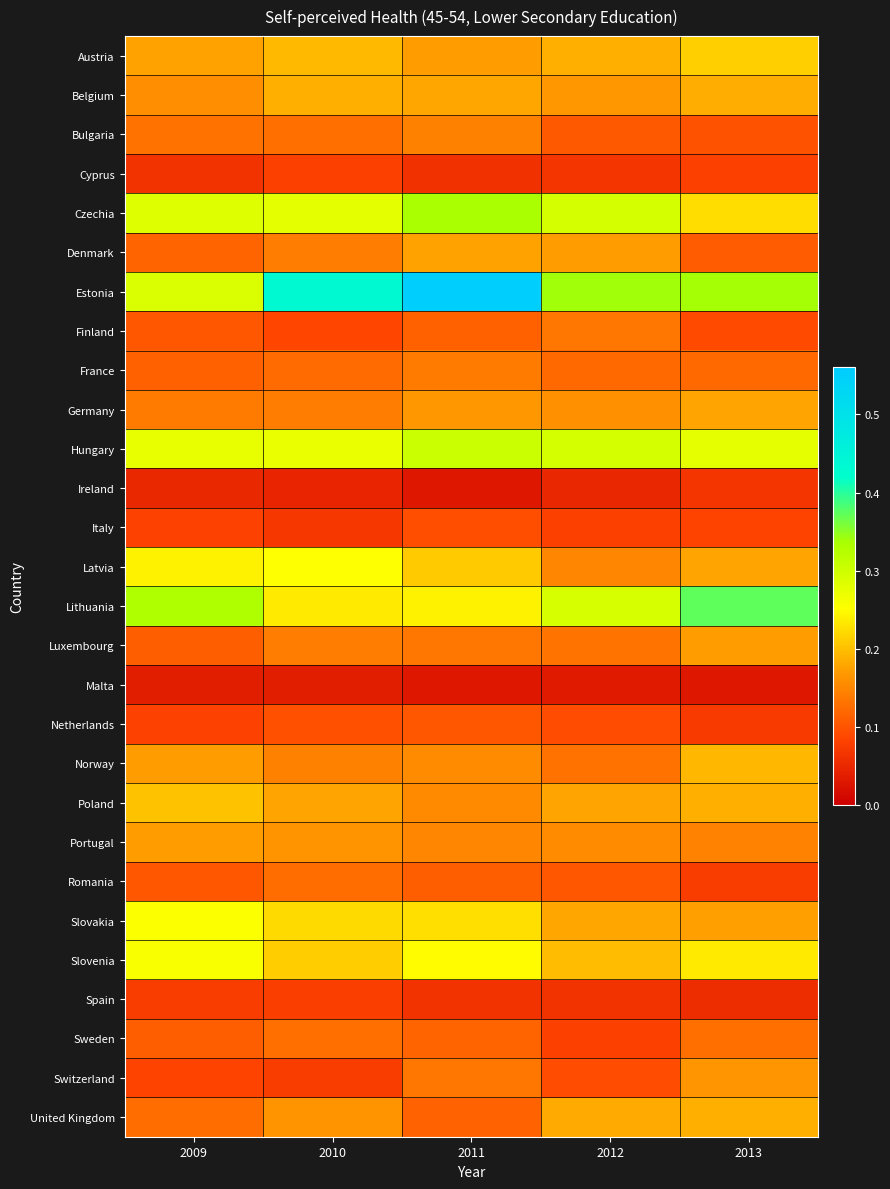

List the series in order of their peak value, lowest first.

Malta, Ireland, Spain, Cyprus, Italy, Netherlands, Romania, Sweden, Finland, France, Bulgaria, Switzerland, Luxembourg, Portugal, Denmark, Germany, Belgium, United Kingdom, Norway, Poland, Austria, Latvia, Slovakia, Slovenia, Hungary, Czechia, Lithuania, Estonia